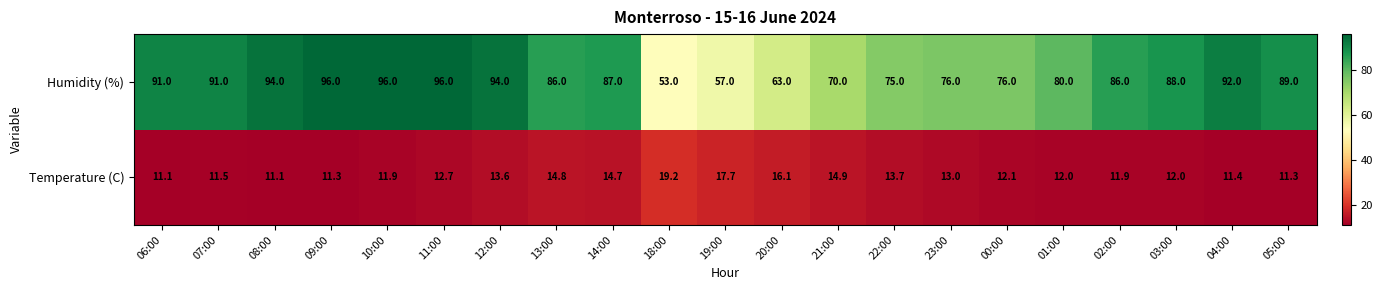

How many categories are shown in the chart?

21